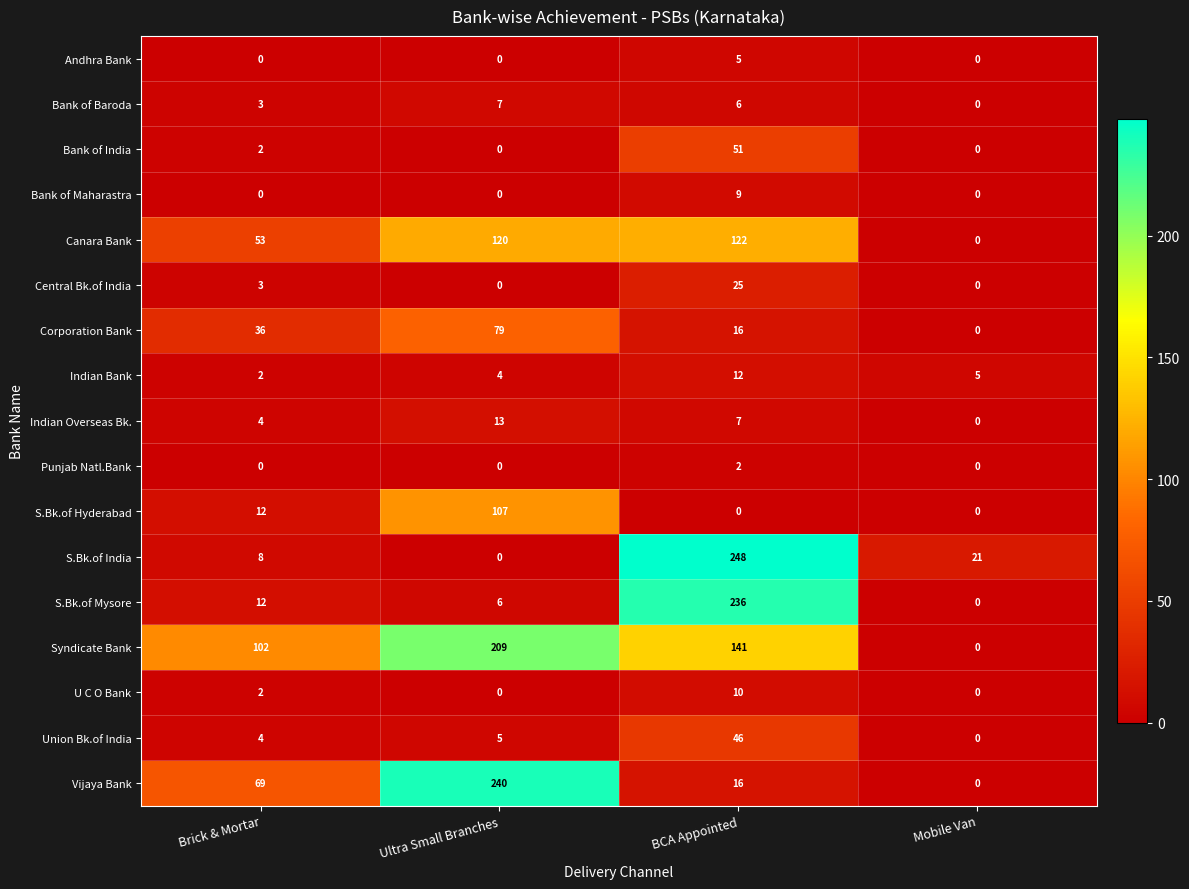

What is the total value across all series at Brick & Mortar?

312